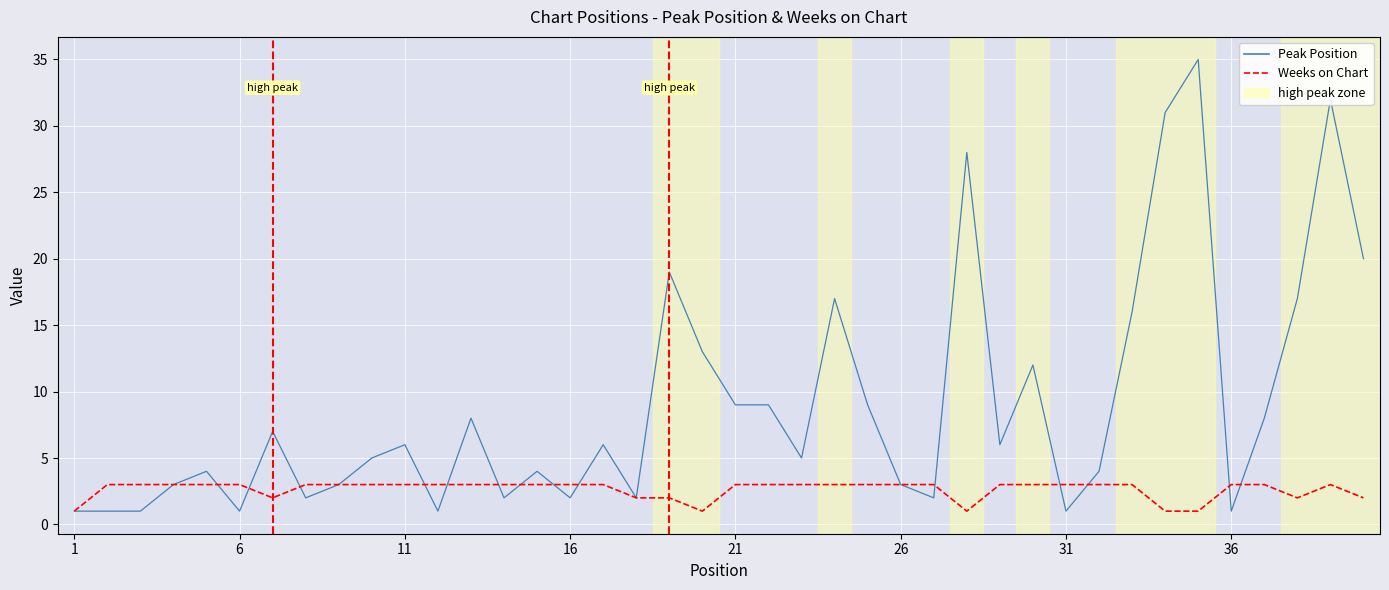

Which series has the widest spread of values?

Peak Position